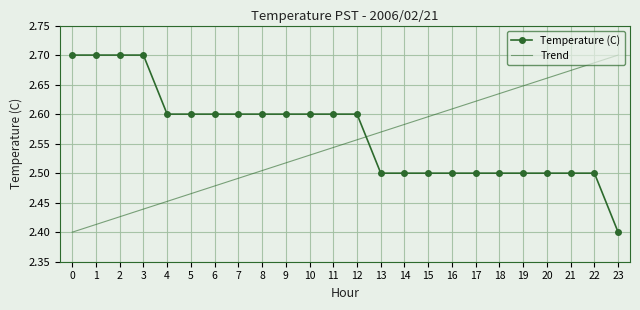

What is the sum of all Temperature (C) values?

61.6